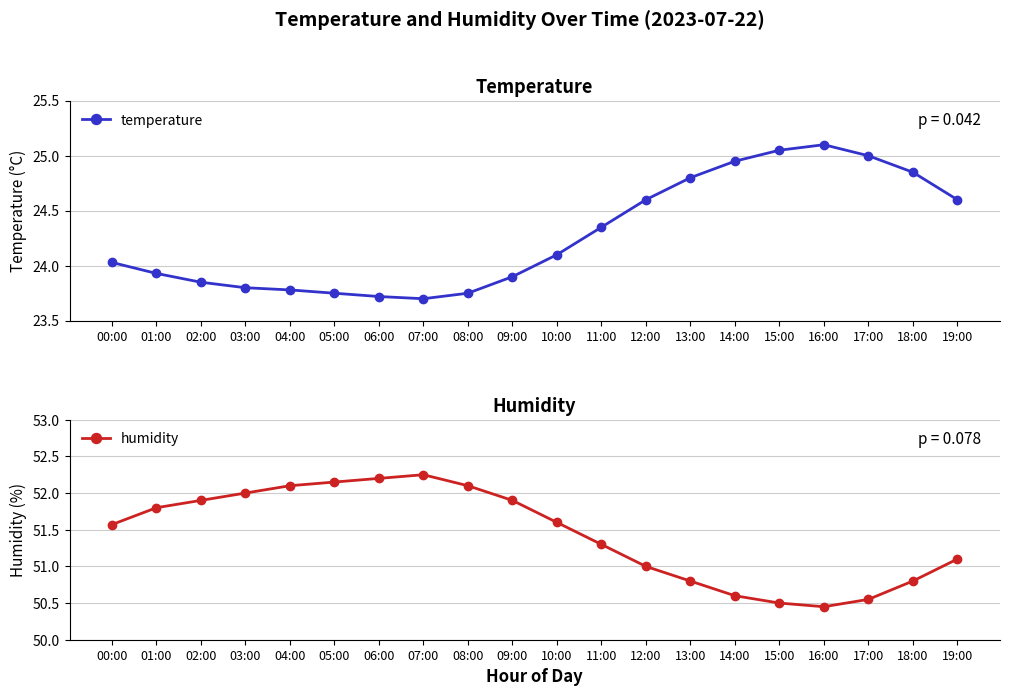

Which category has the lowest value across all series?

07:00